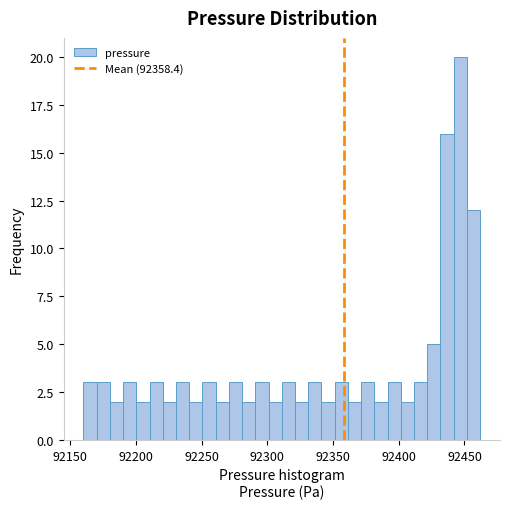

Around what value on the x-axis is the tallest bar? Give the approximate position of its centre, as read against the axis.

92445